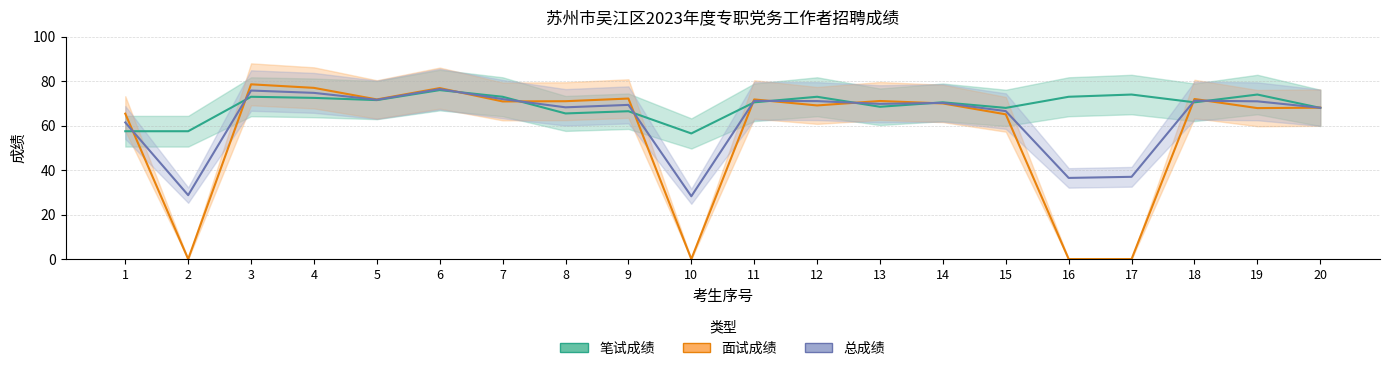

What is the value of the 面试成绩 point at the 18th from the left?

72.0